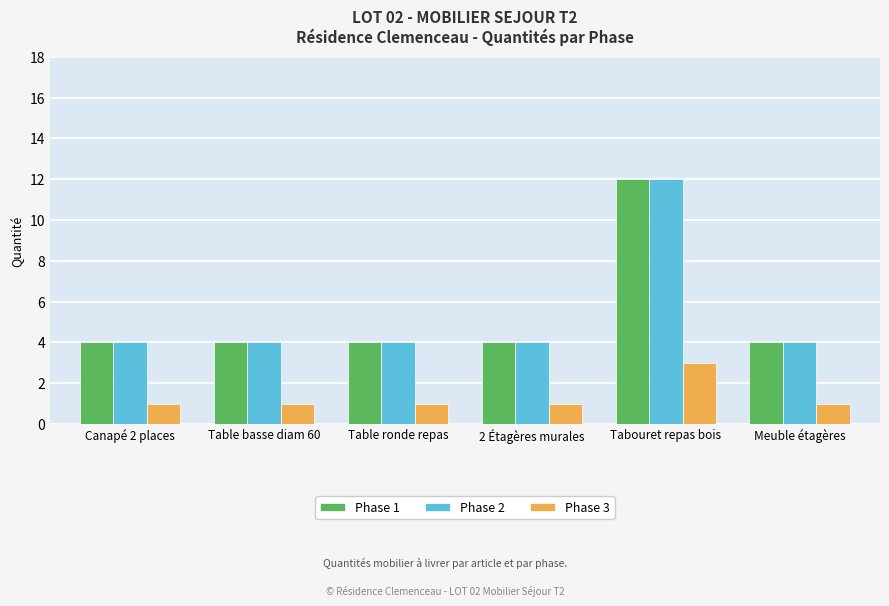

What is the difference between the maximum and second lowest values in the Phase 2 series?

8